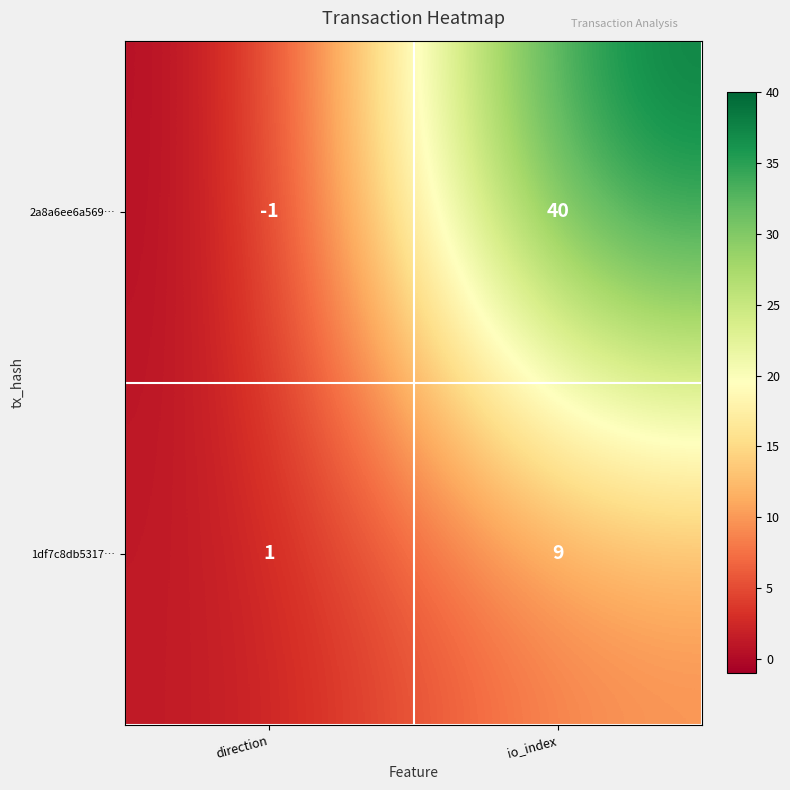

Reading left to right, transcribe all the data shown in this chart.

2a8a6ee6a569…: direction=-1	io_index=40
1df7c8db5317…: direction=1	io_index=9